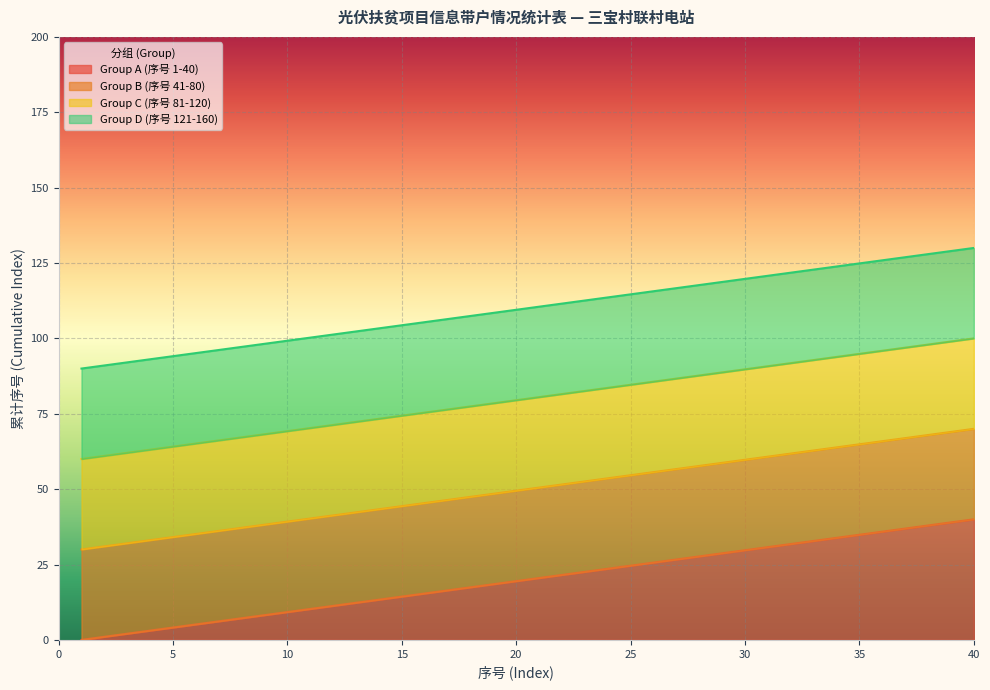

List the series in order of their peak value, lowest first.

Group A (序号 1-40), Group B (序号 41-80), Group C (序号 81-120), Group D (序号 121-160)